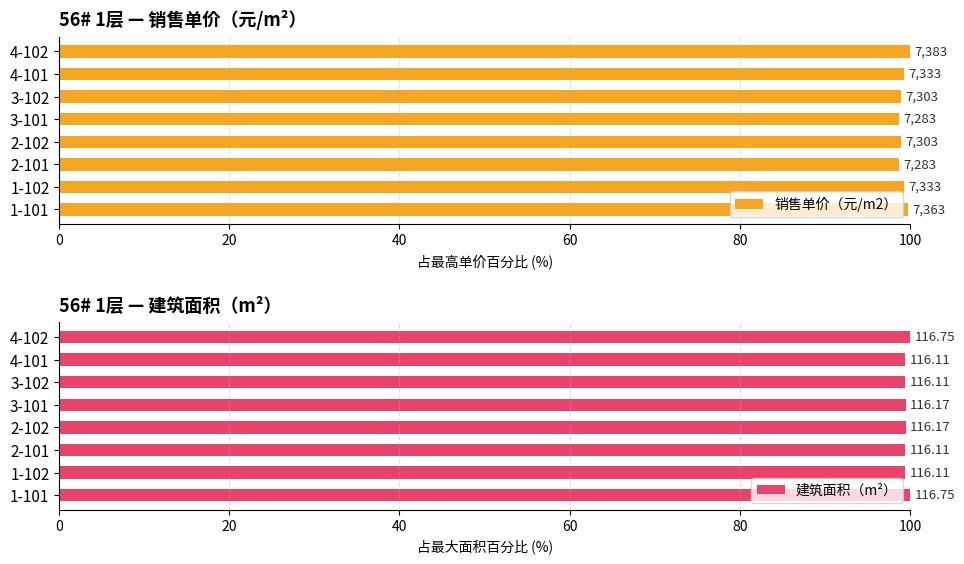

Which series has the largest total across all categories?

建筑面积（m²）